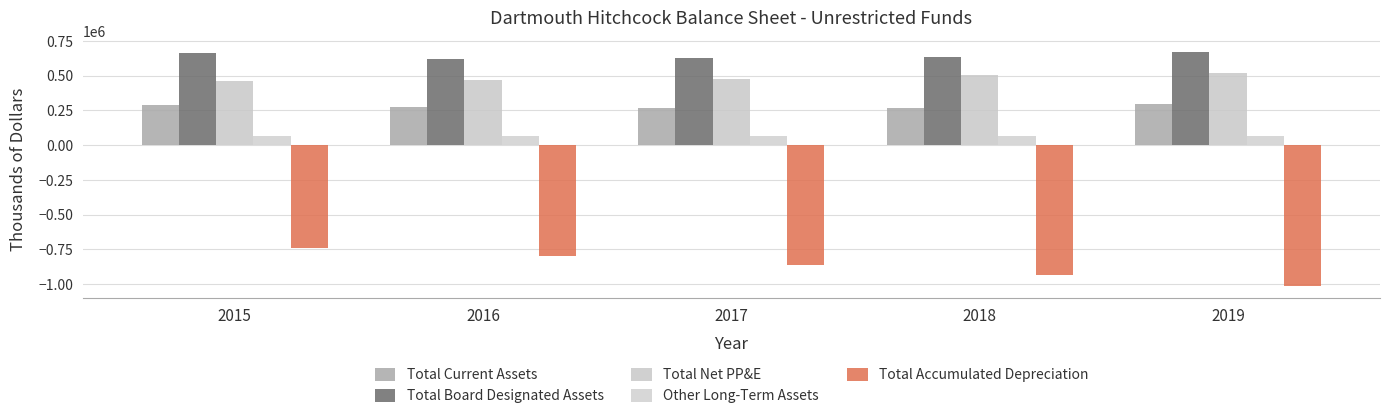

True or false: Total Board Designated Assets has a value of 626353.0 at 2017.

True